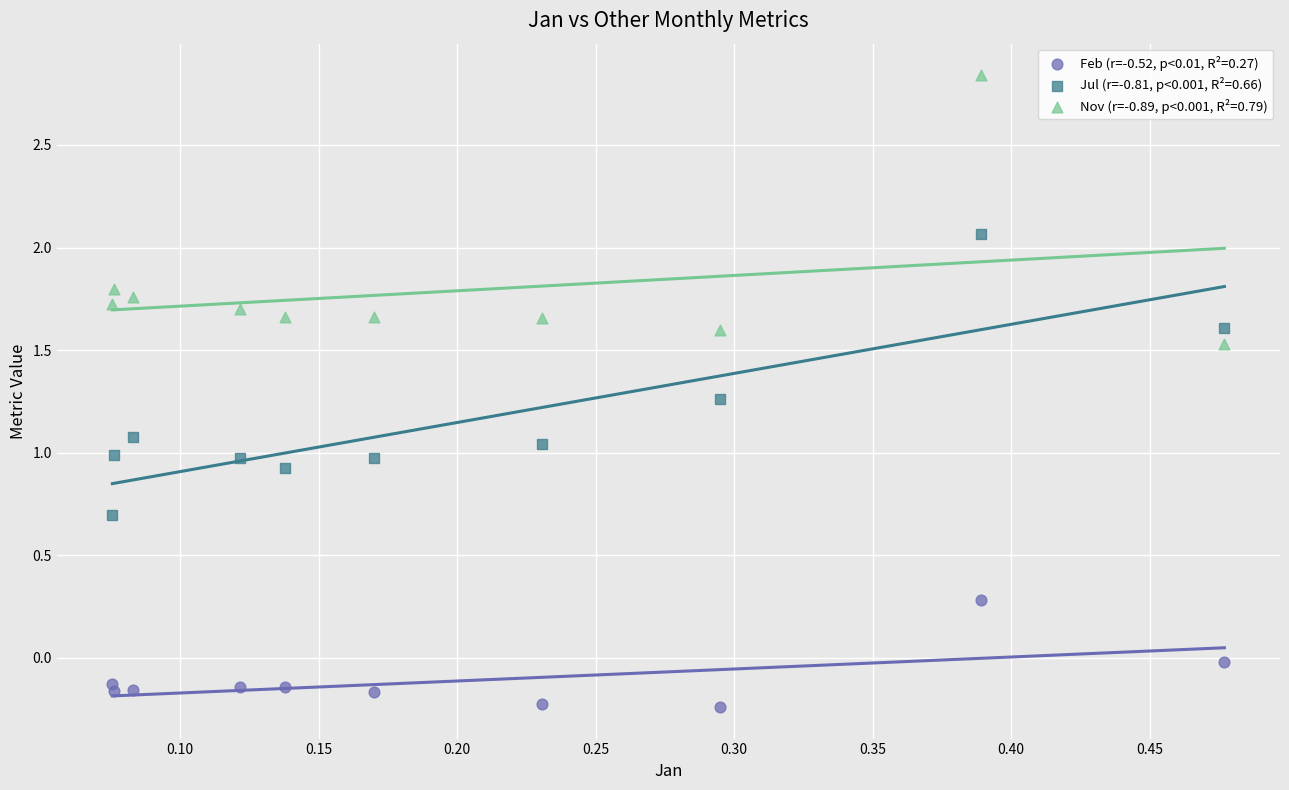

Which series reaches the maximum Y coordinate?

Nov (r=-0.89, p<0.001, R²=0.79)